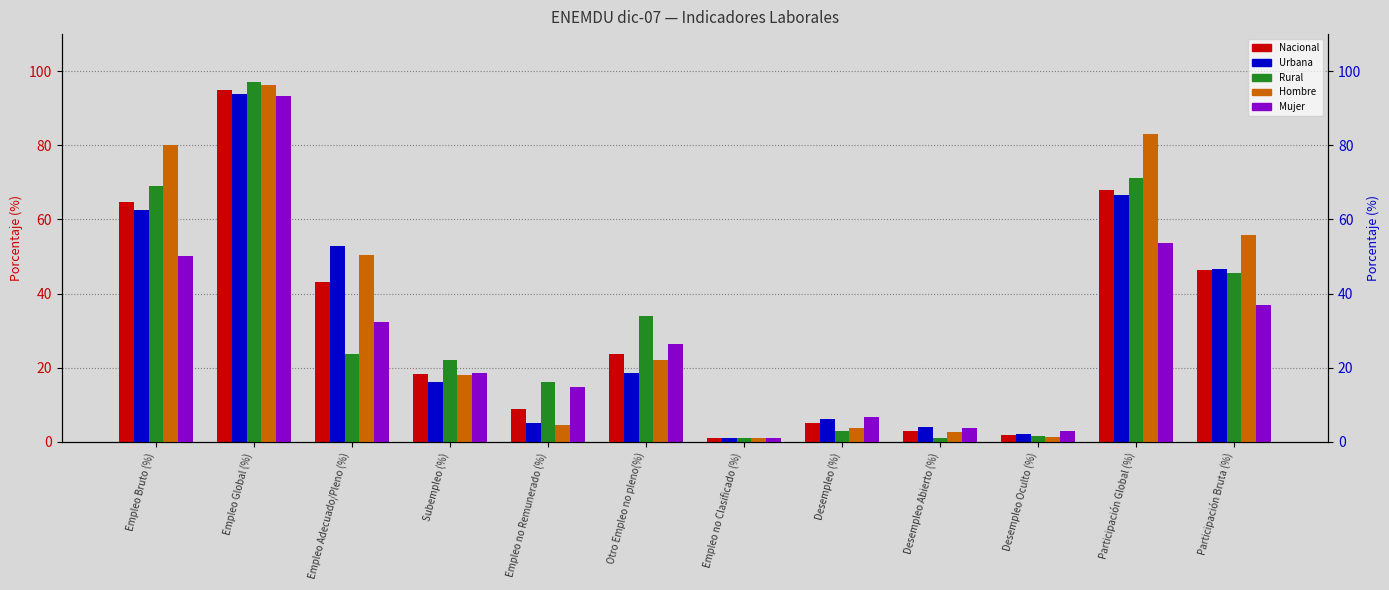

How many groups of bars are there?

12